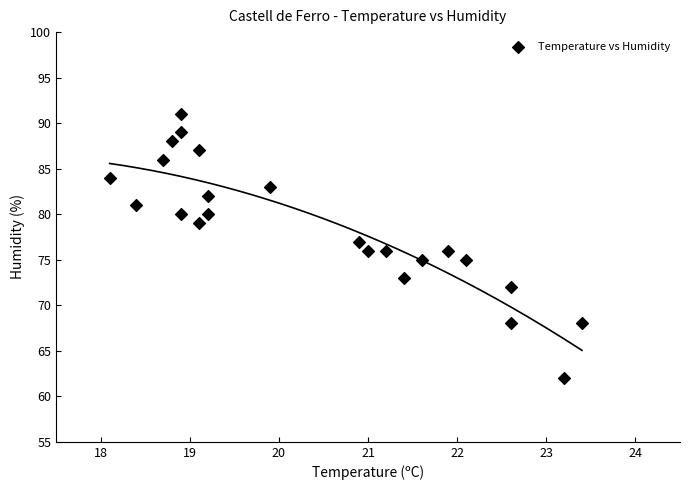

Count the number of points in this scatter plot.

23